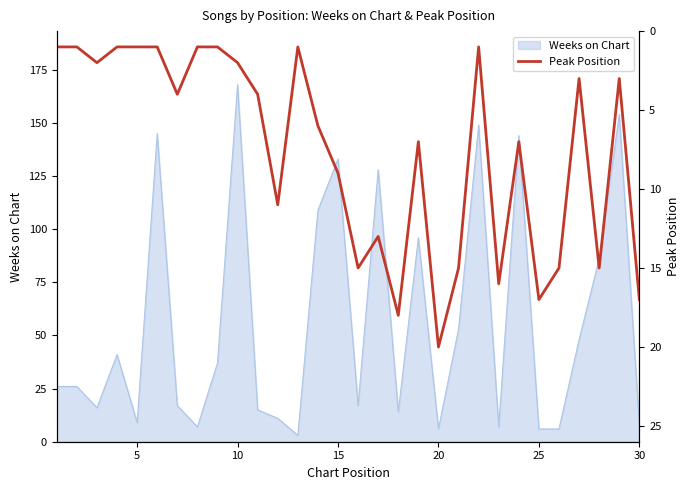

The value of Weeks on Chart at 30 is 8. True or false?

True